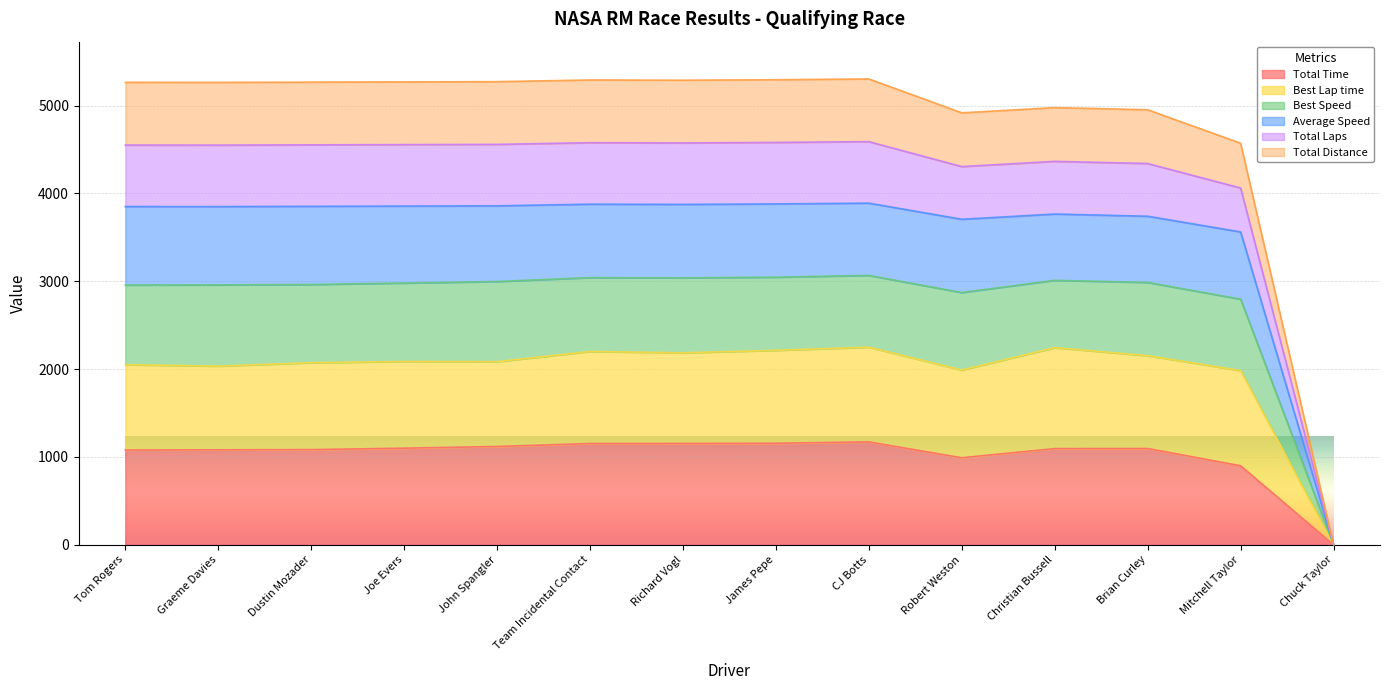

At which label does Total Time reach its minimum?

Chuck Taylor